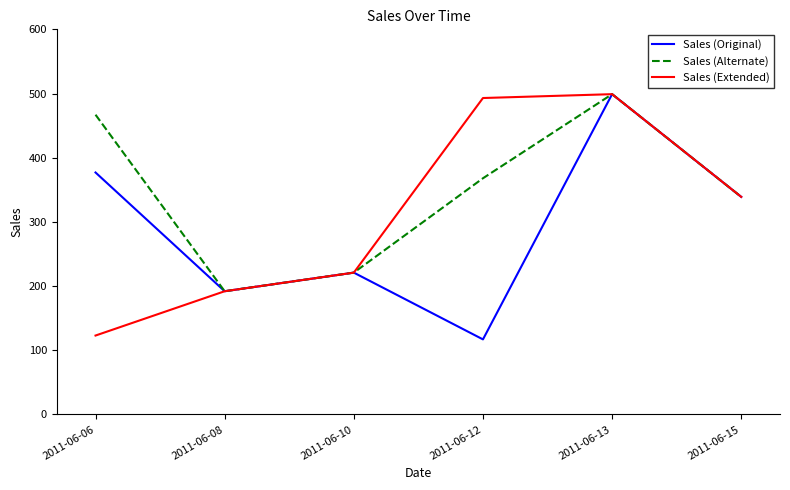

At which label is Sales (Alternate) closest to 345?

2011-06-15